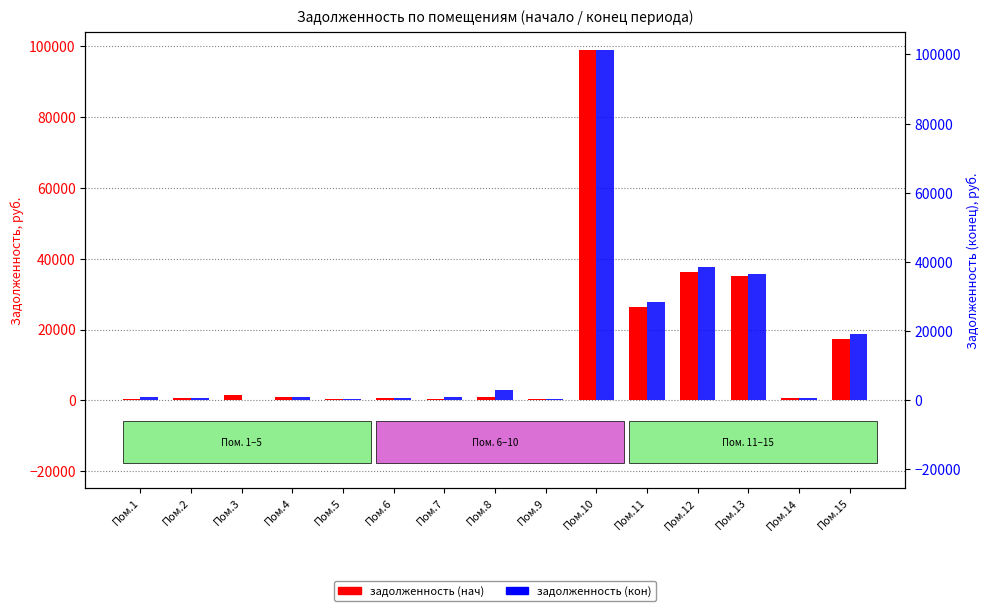

Reading right to left, list all the values displayed in this chart.

задолженность (нач): Пом.15=17357.4	Пом.14=691.2	Пом.13=35159.5	Пом.12=36334.5	Пом.11=26415.5	Пом.10=99019.7	Пом.9=393.2	Пом.8=935.9	Пом.7=449.2	Пом.6=689.3	Пом.5=390.4	Пом.4=952.7	Пом.3=1358.2	Пом.2=682.8	Пом.1=394.1
задолженность (кон): Пом.15=19287.3	Пом.14=766.6	Пом.13=36477.3	Пом.12=38416.9	Пом.11=28552.5	Пом.10=101313.4	Пом.9=436.2	Пом.8=3117.2	Пом.7=996.6	Пом.6=764.6	Пом.5=433.1	Пом.4=1056.7	Пом.3=0.0	Пом.2=757.3	Пом.1=874.4